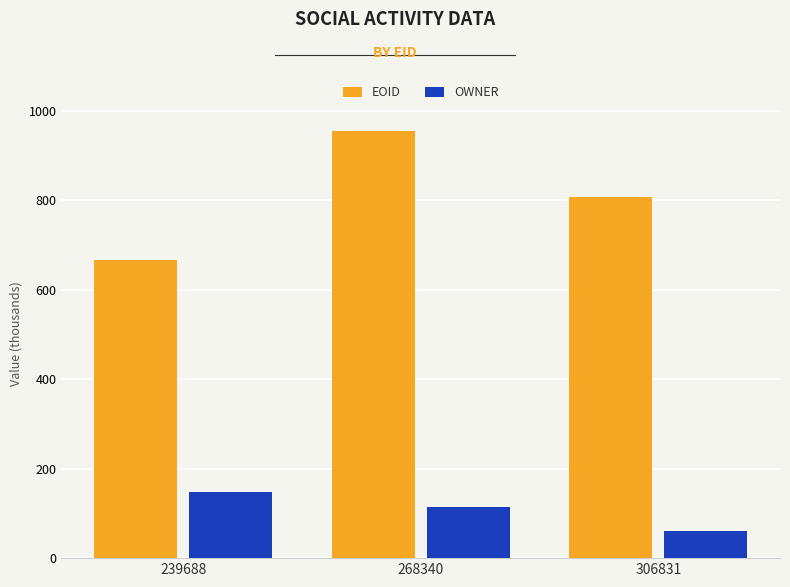

Is the value of EOID at 239688 greater than the value of OWNER at 306831?

Yes